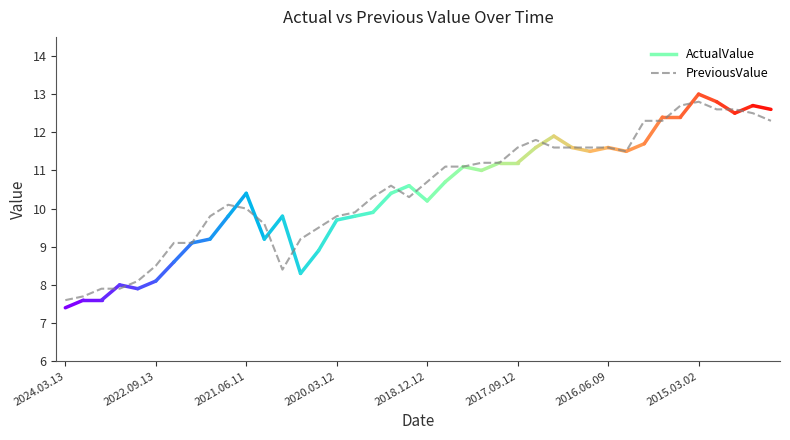

What is the minimum value shown in the chart?

7.6